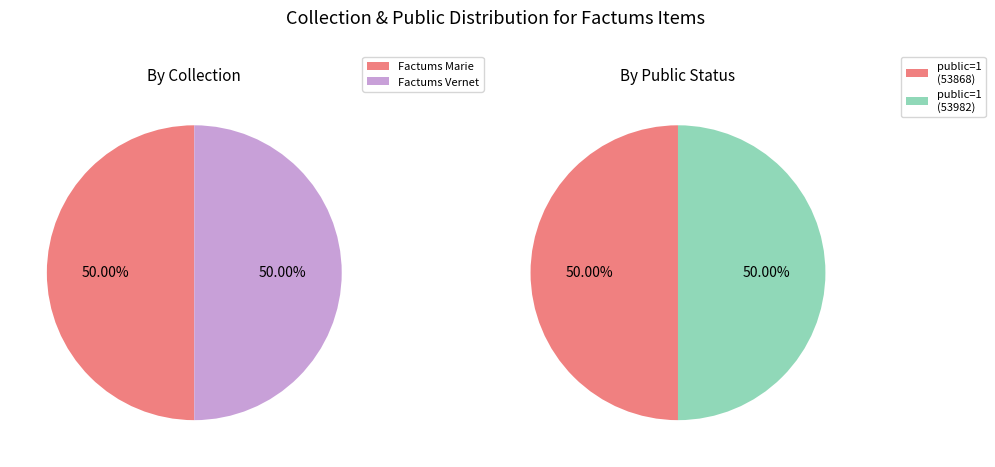

What is the largest slice in the pie chart?

53868